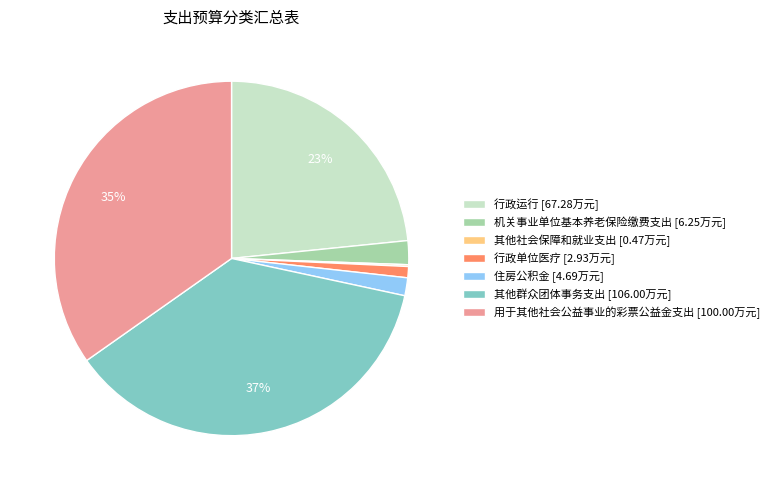

To the nearest percent, what is the difference between the largest and smallest slice percentages?

37%